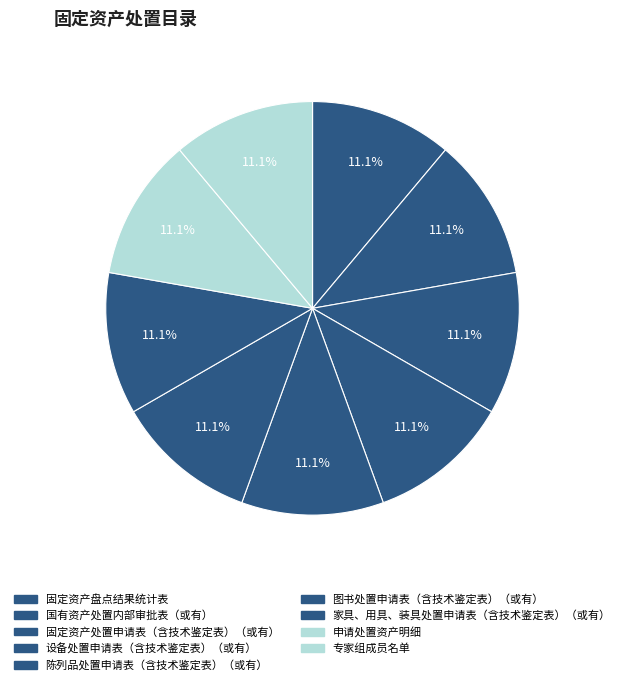

Count the number of slices in the pie.

9